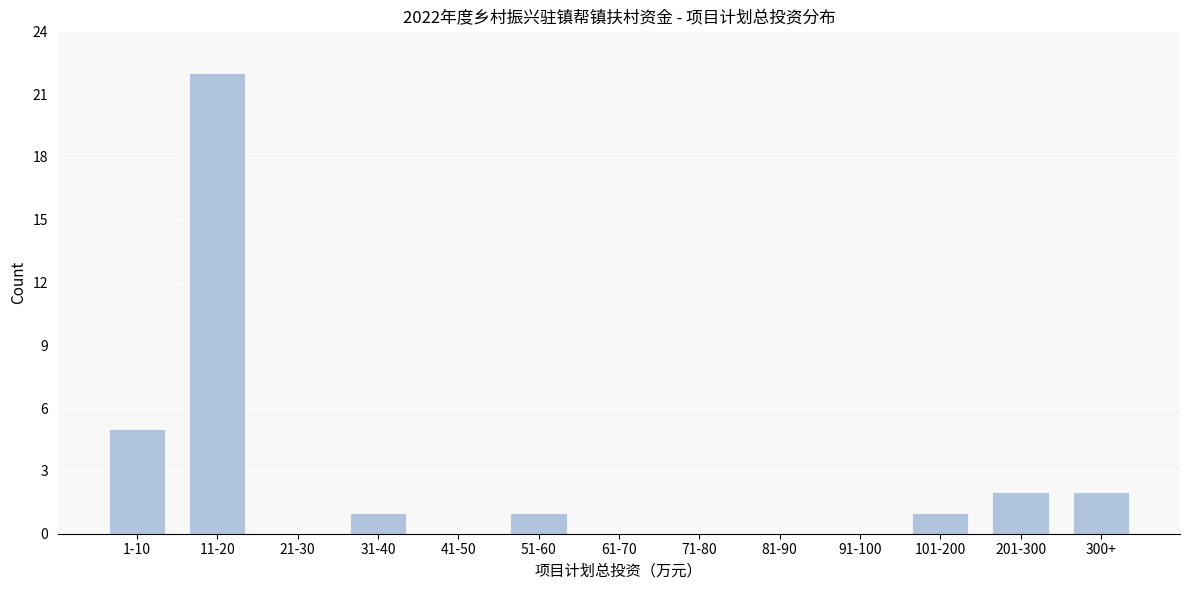

Reading left to right, what are all the values shown in this chart?

1-10=5	11-20=22	21-30=0	31-40=1	41-50=0	51-60=1	61-70=0	71-80=0	81-90=0	91-100=0	101-200=1	201-300=2	300+=2